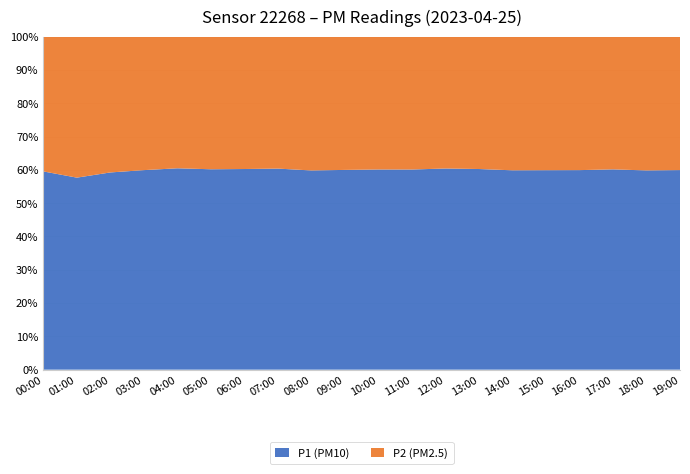

The value of P1 (PM10) at 07:00 is 107.1. True or false?

False